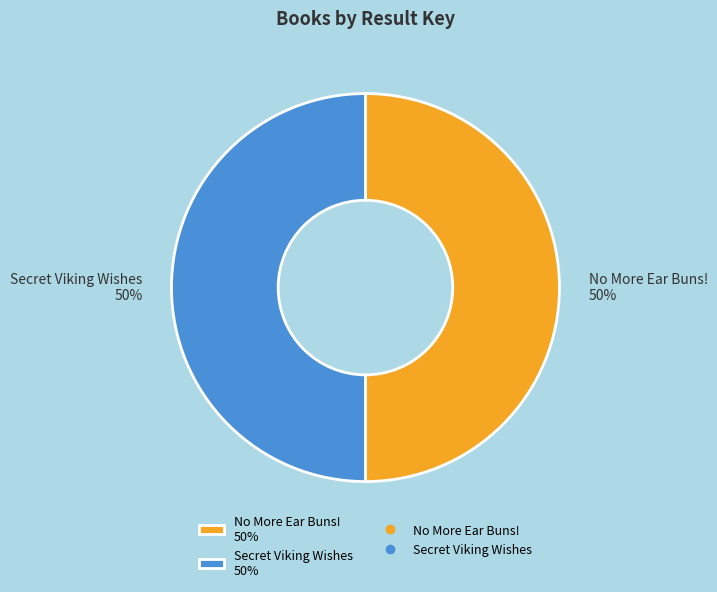

What percentage is the Secret Viking Wishes 50% slice, to the nearest percent?

50%